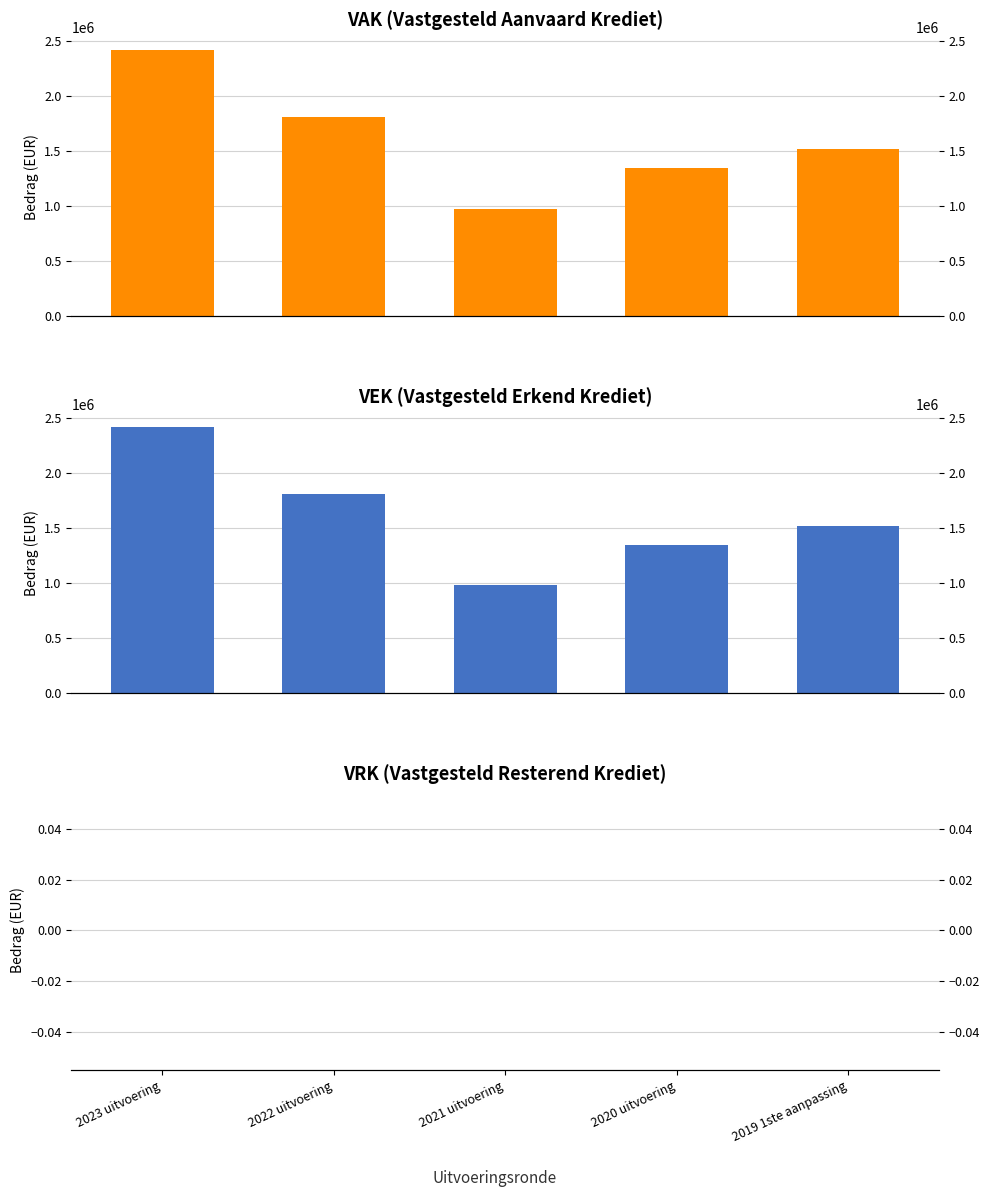

Reading left to right, extract all data points from this chart.

VAK: 2023 uitvoering=2414222	2022 uitvoering=1807959	2021 uitvoering=978218	2020 uitvoering=1344058	2019 1ste aanpassing=1515393
VEK: 2023 uitvoering=2414222	2022 uitvoering=1807959	2021 uitvoering=978218	2020 uitvoering=1344058	2019 1ste aanpassing=1515393
VRK: 2023 uitvoering=0	2022 uitvoering=0	2021 uitvoering=0	2020 uitvoering=0	2019 1ste aanpassing=0